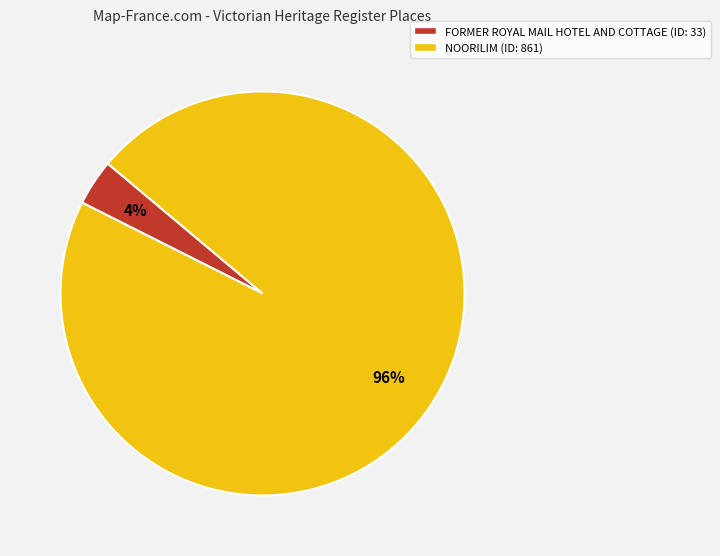

True or false: FORMER ROYAL MAIL HOTEL AND COTTAGE (ID: 33) accounts for 12% of the total.

False